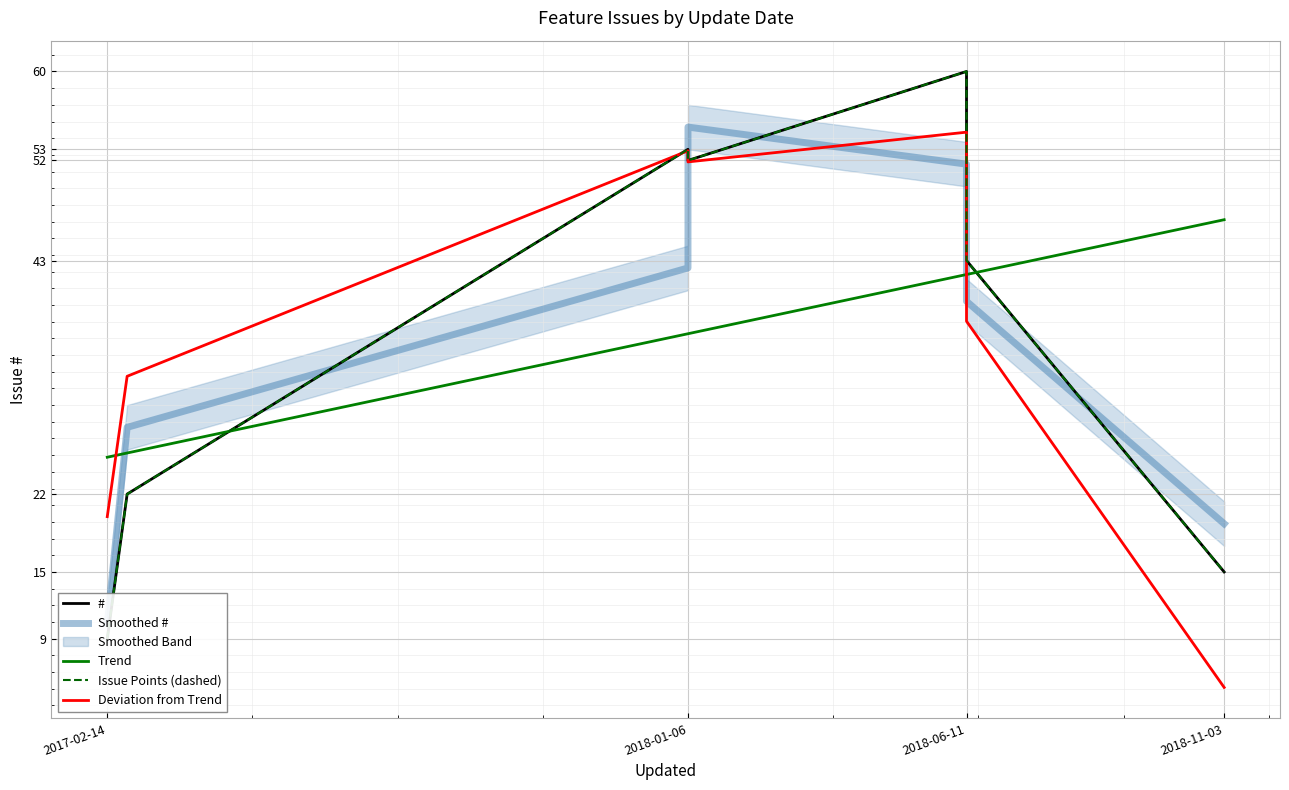

Between 2018-06-11 13:57 and 2017-02-26 01:28, which is larger?

2018-06-11 13:57